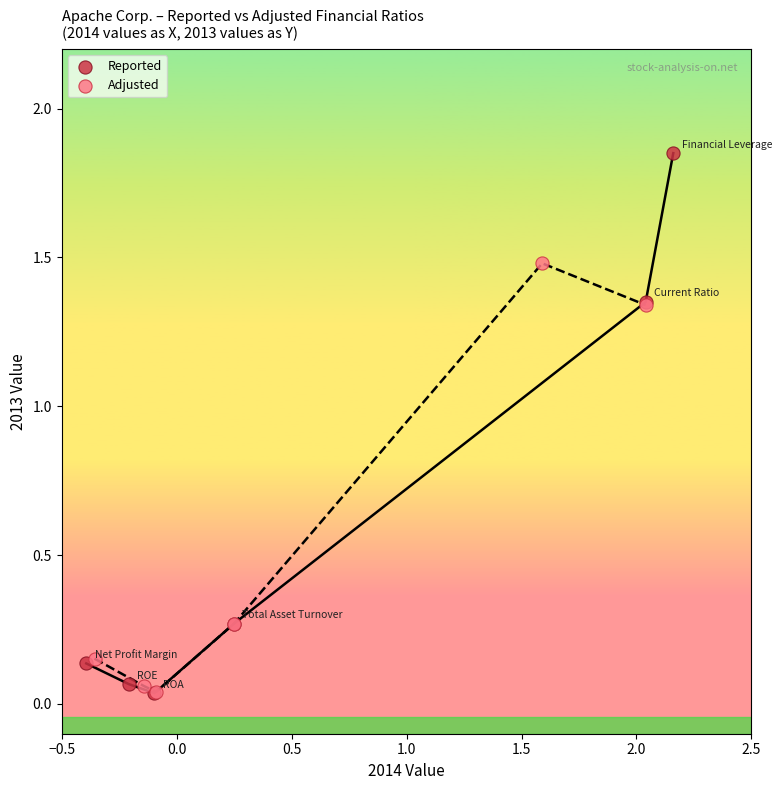

Which series has the widest spread of Y values?

Reported